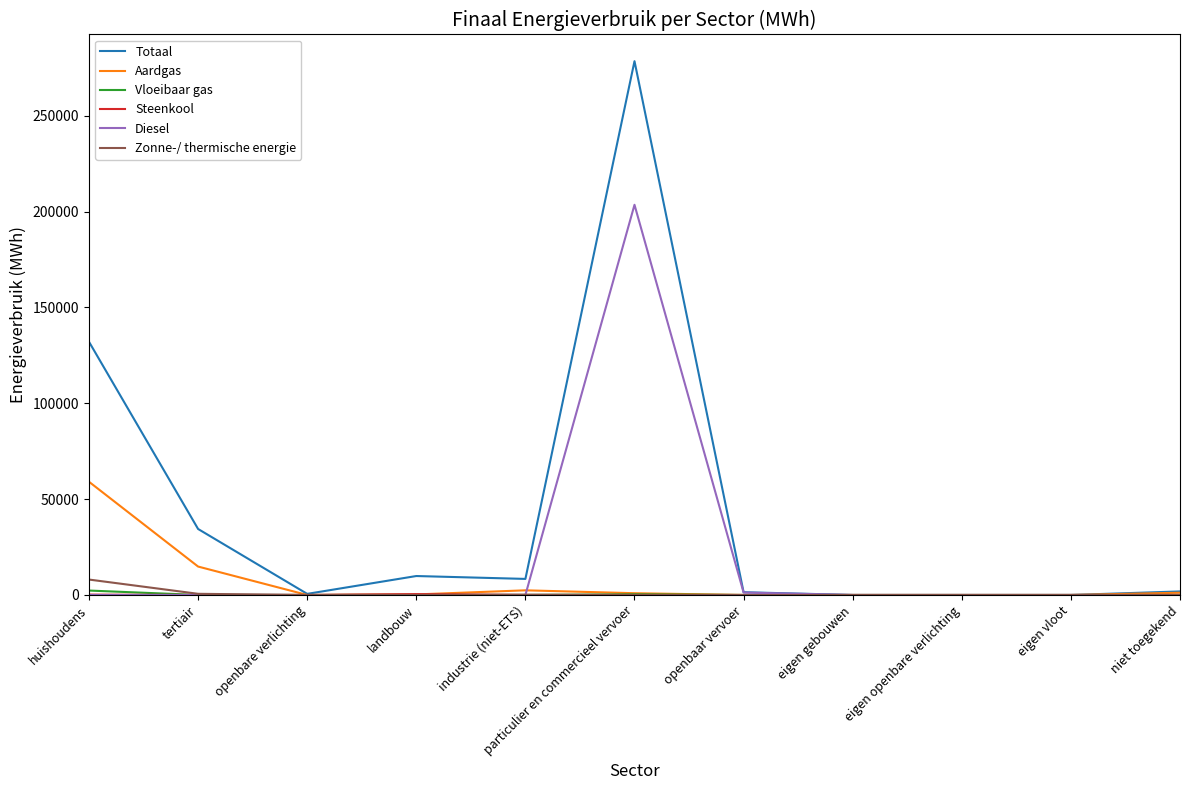

What is the maximum value for Zonne-/ thermische energie?

8047.9